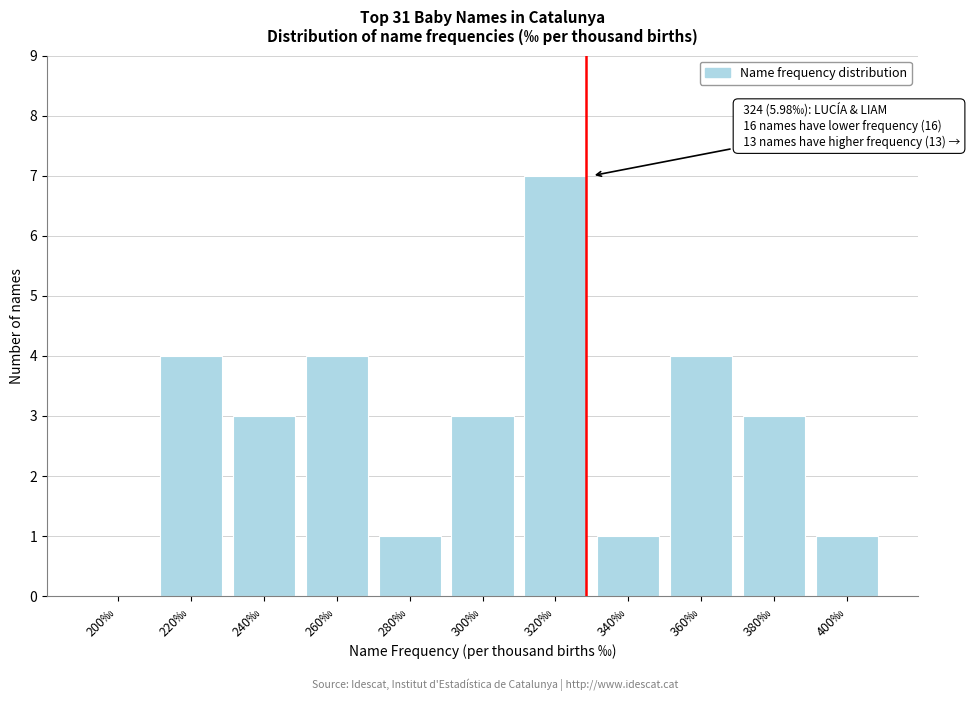

Reading left to right, extract all data points from this chart.

200‰=0	220‰=4	240‰=3	260‰=4	280‰=1	300‰=3	320‰=7	340‰=1	360‰=4	380‰=3	400‰=1